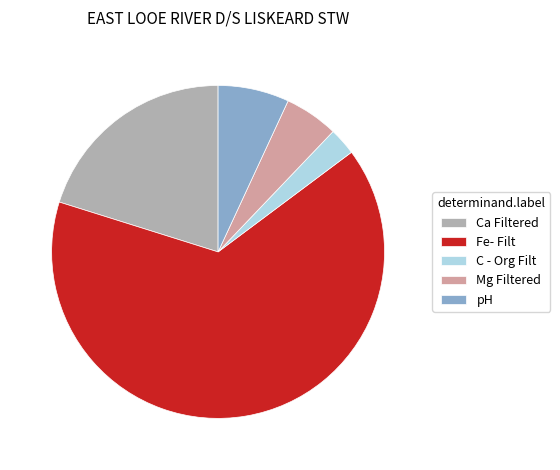

How many slices are in this pie chart?

5